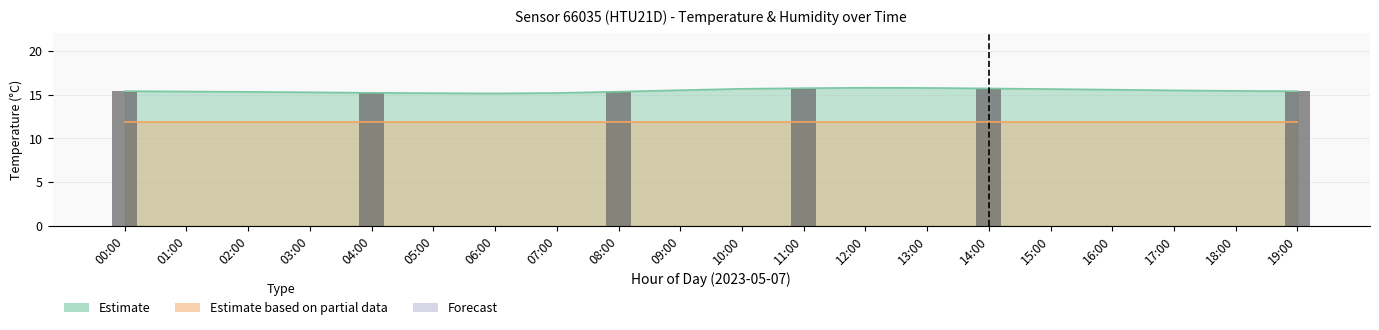

List the labels in order of value, largest first.

11:00, 14:00, 00:00, 19:00, 08:00, 04:00, 01:00, 02:00, 03:00, 05:00, 06:00, 07:00, 09:00, 10:00, 12:00, 13:00, 15:00, 16:00, 17:00, 18:00